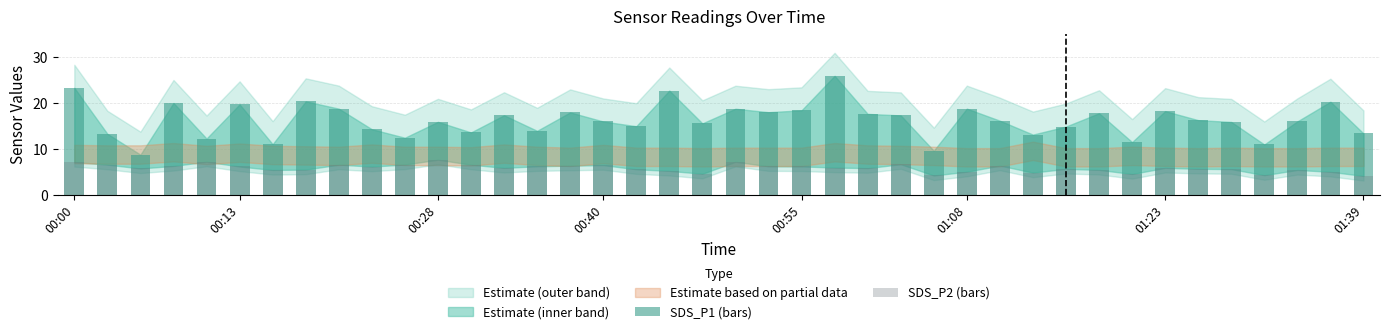

What position from the left is 17?

18